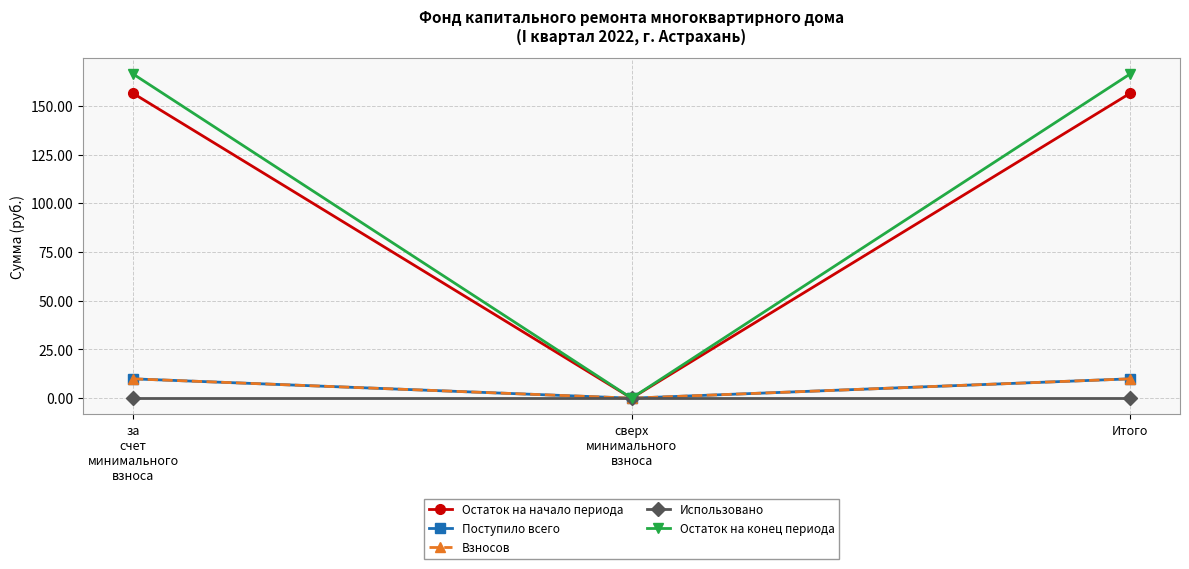

Between сверх
минимального
взноса and Итого, which series saw the biggest shift?

Остаток на конец периода